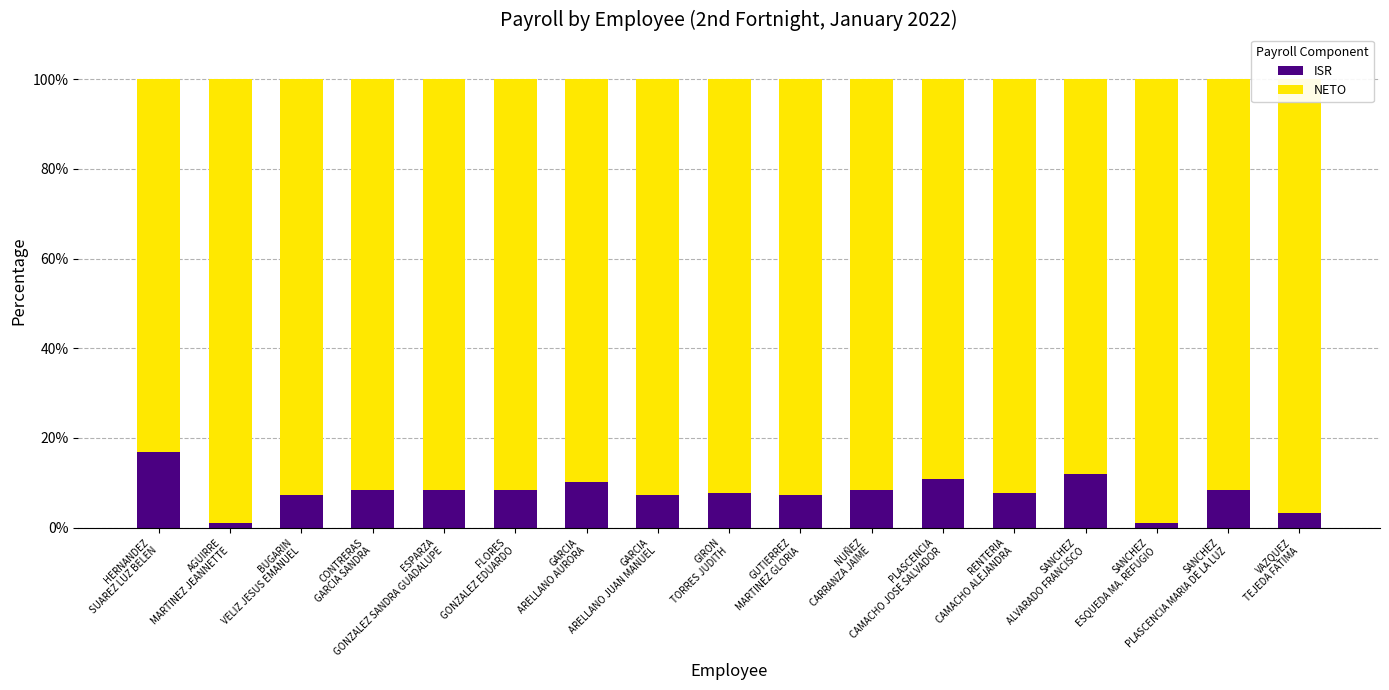

What is the average value of the ISR series?

7.9